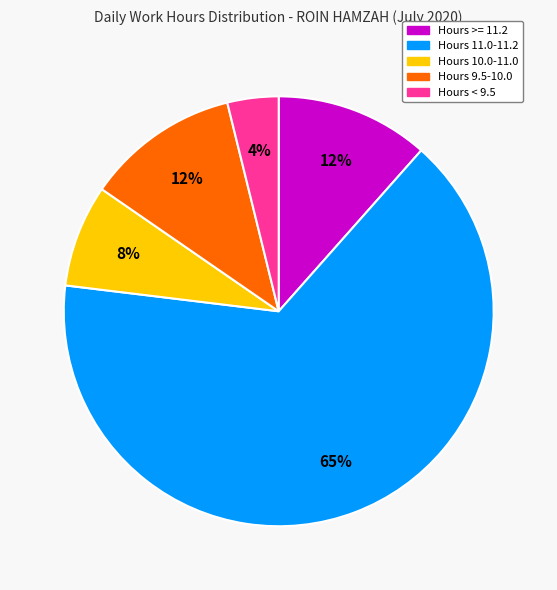

Approximately how many times larger is the value at Hours < 9.5 compared to Hours >= 11.2?

0.3